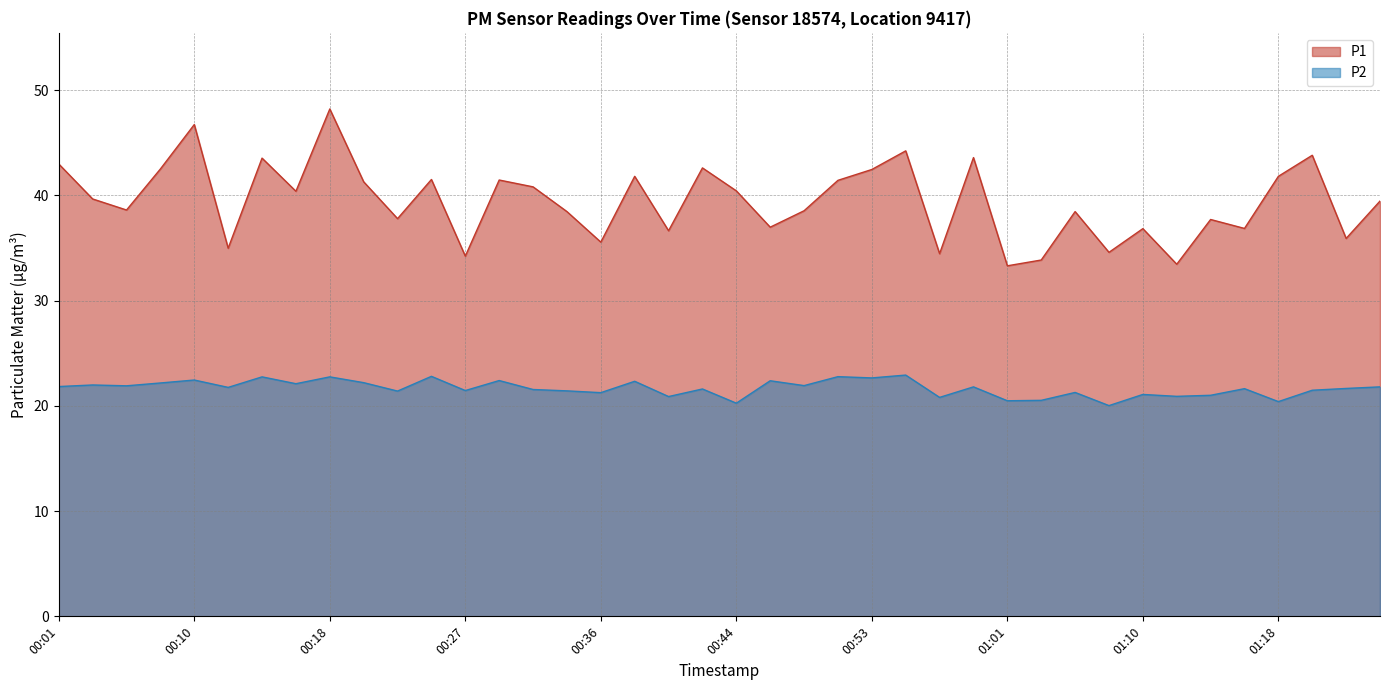

Count the number of data series in this chart.

2